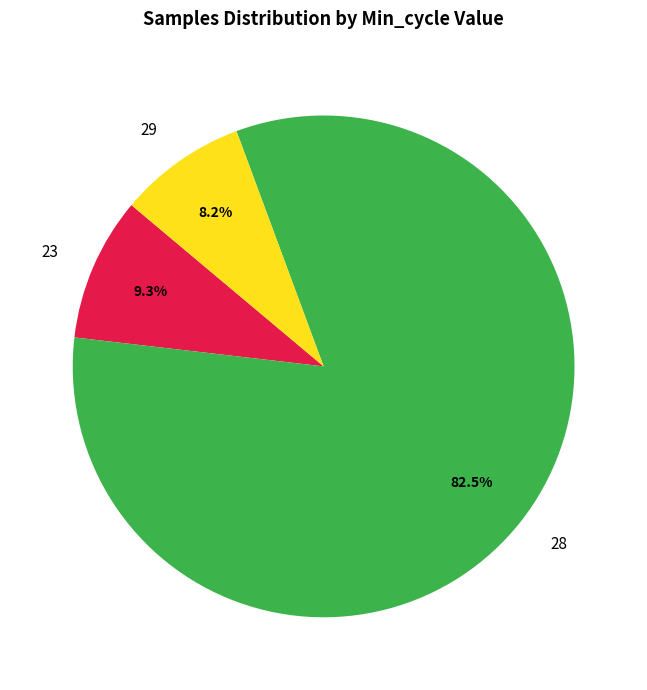

What is the ratio of the value at 23 to the value at 29?

1.1